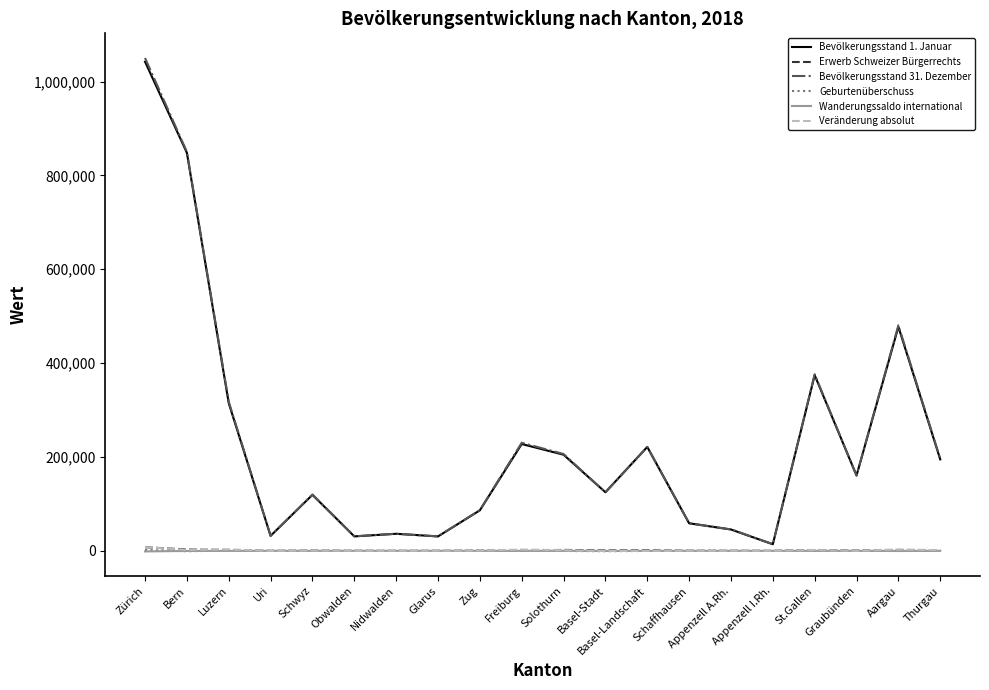

Which series has the widest spread of values?

Bevölkerungsstand 31. Dezember